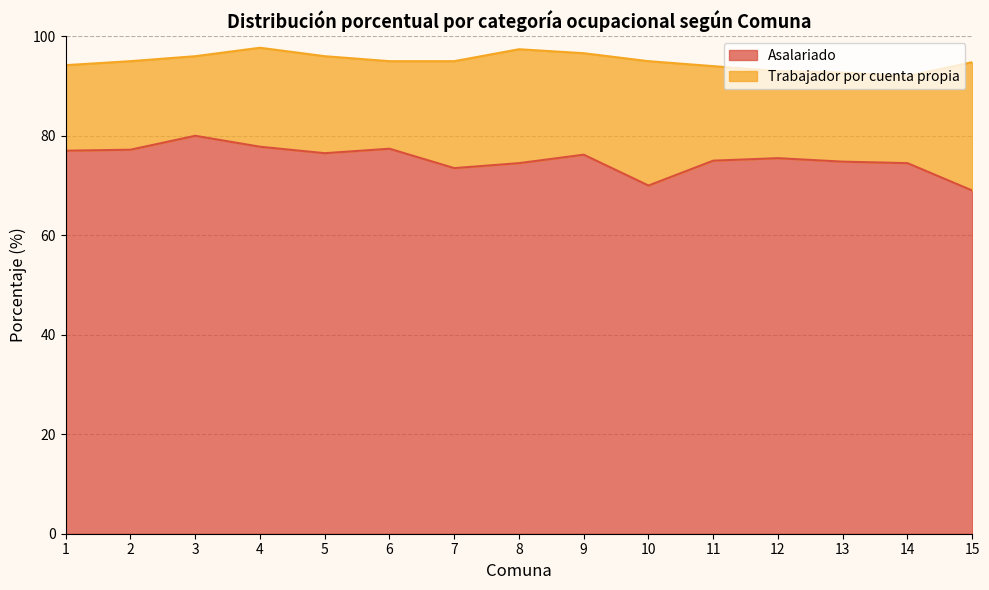

What is the smallest value displayed?

69.0